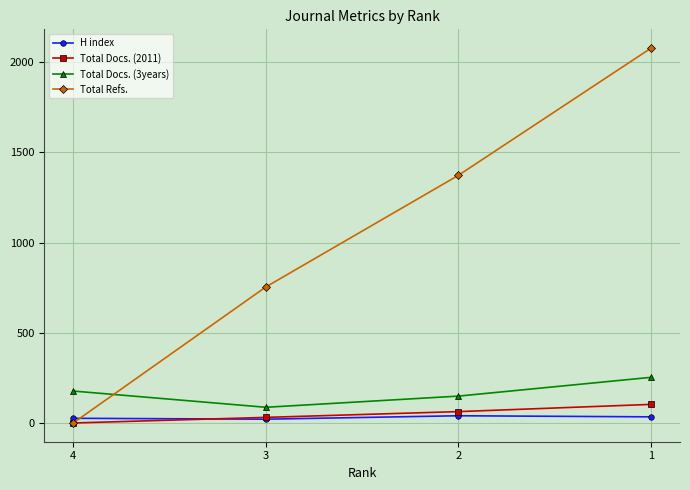

What value does the Total Docs. (3years) series have at 3?

87